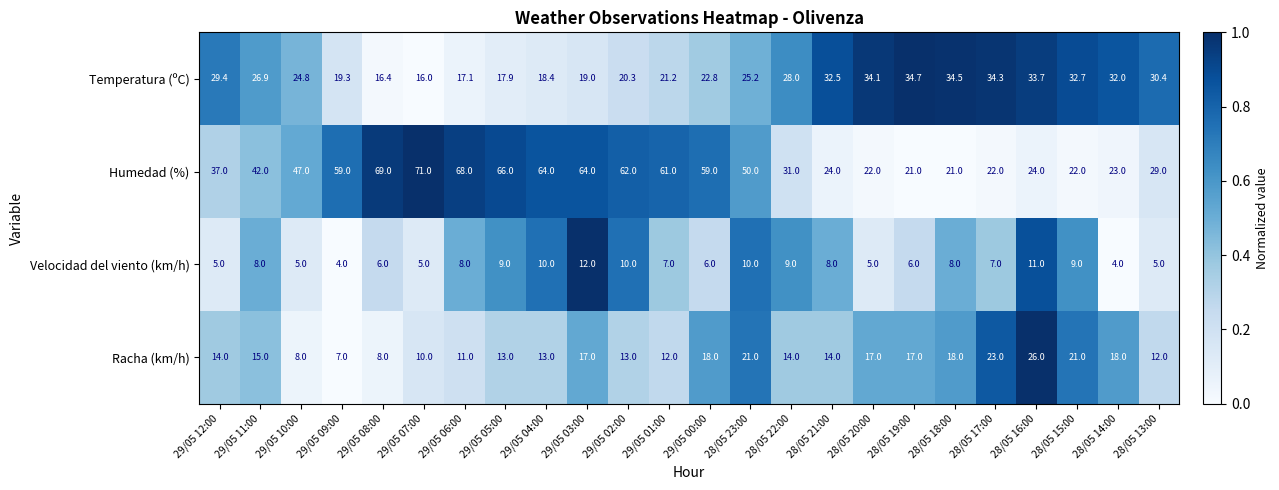

What is the spread (max minus min) of values at 28/05 18:00?

26.5